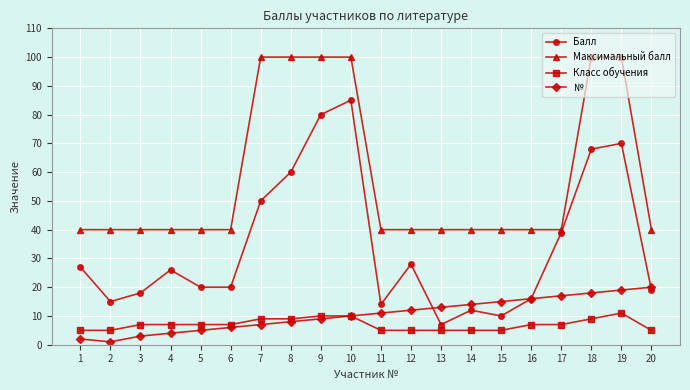

The Максимальный балл series shows 40 at 15. True or false?

True